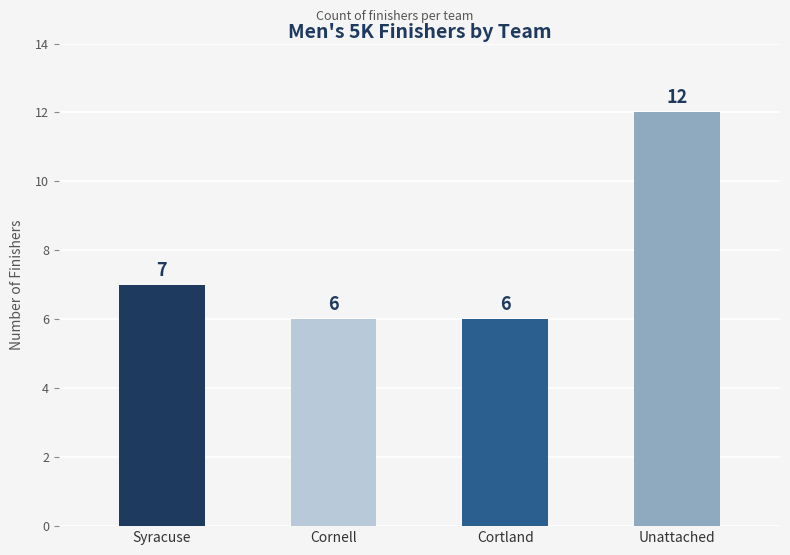

What is the value of the 2nd bar from the left?

6